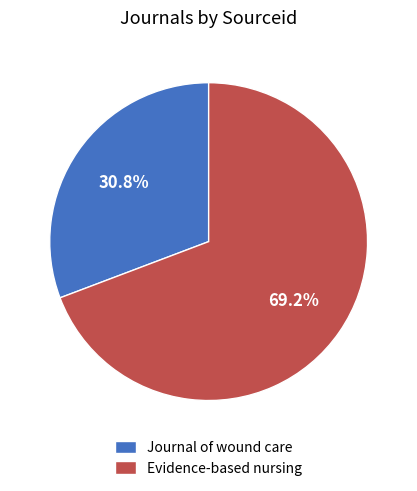

Between Evidence-based nursing and Journal of wound care, which is larger?

Evidence-based nursing